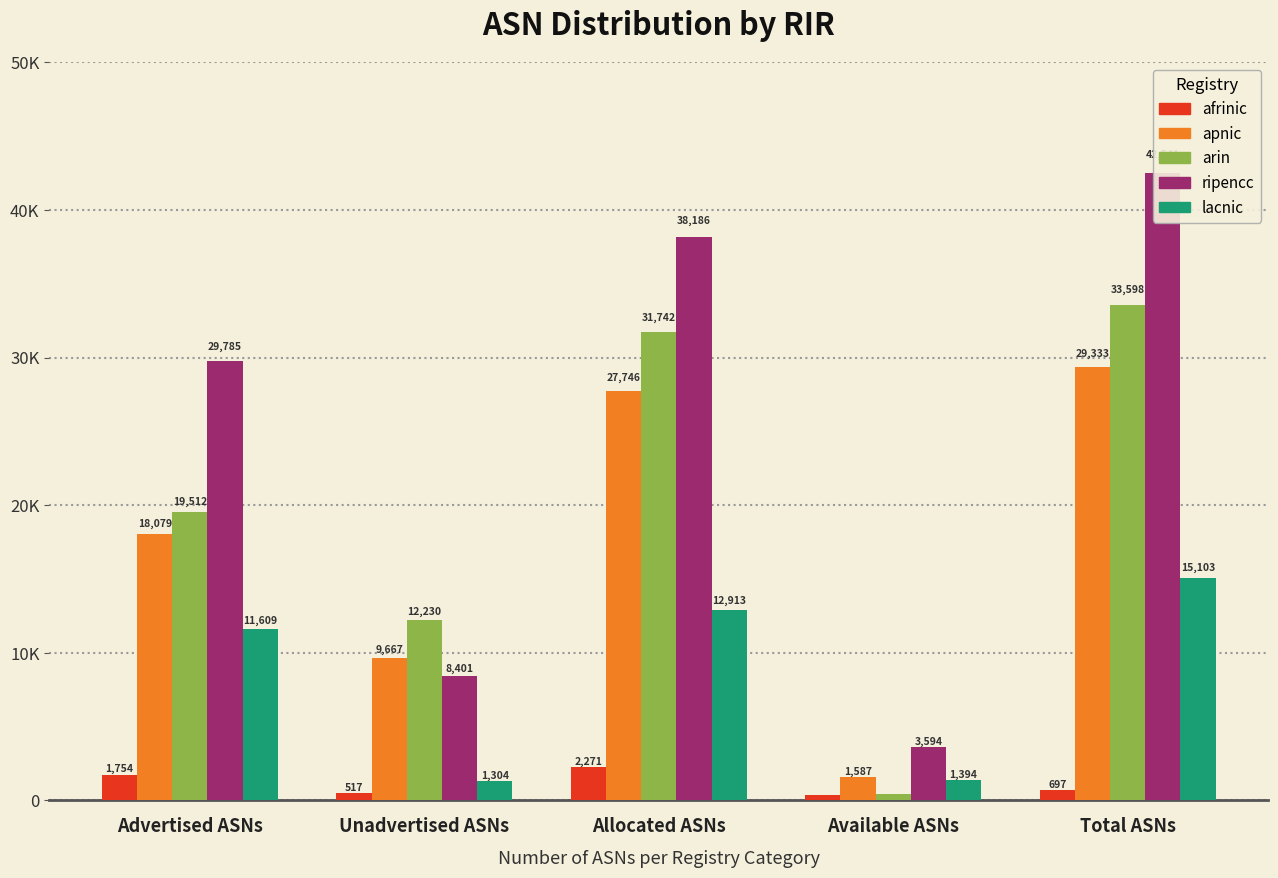

How many data points in apnic are less than 18079?

2